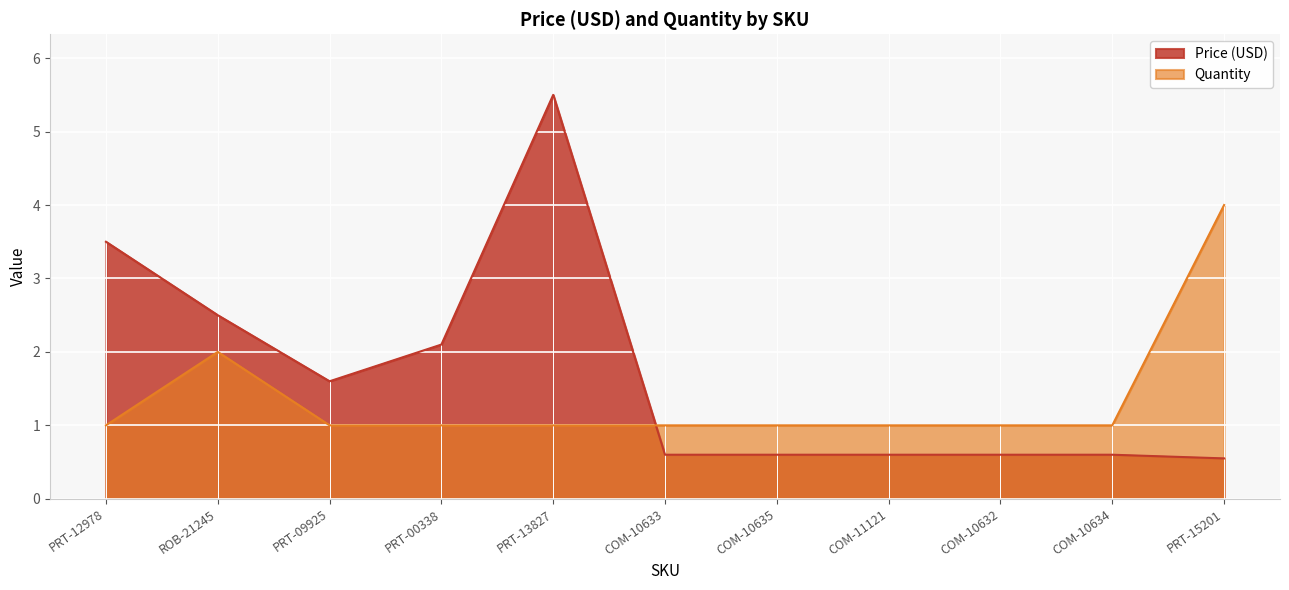

What is the difference between the maximum and minimum values in the Price (USD) series?

5.0